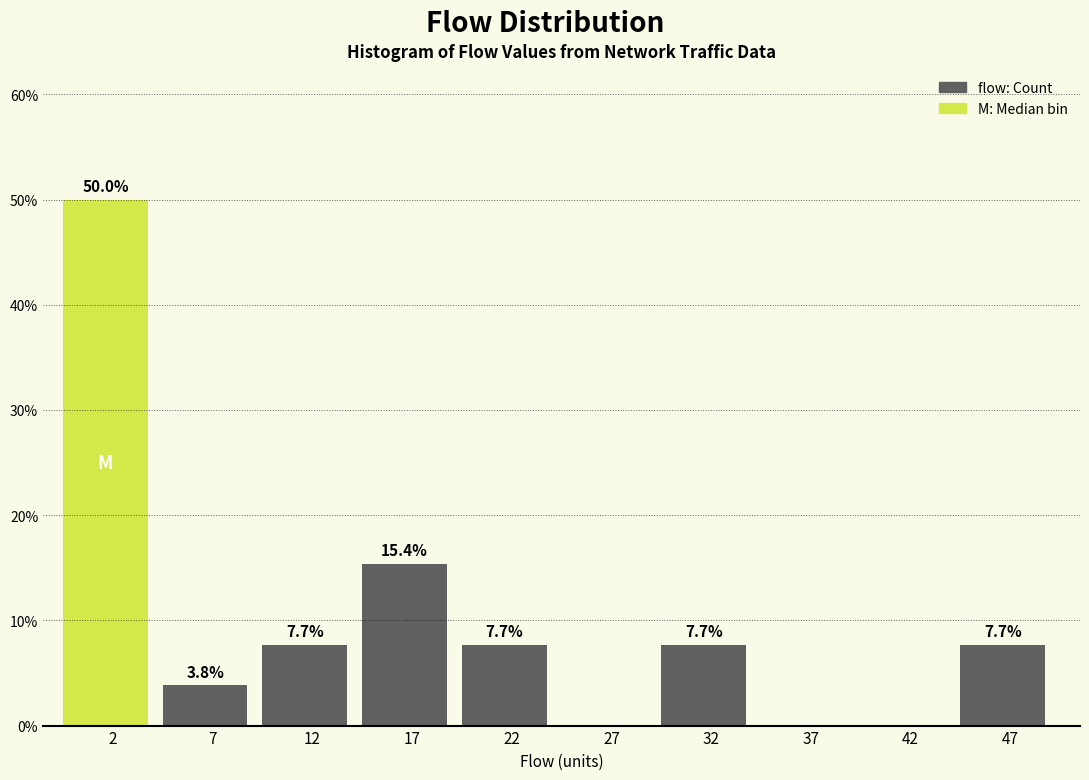

Over which range of the x-axis is the bar tallest?

0 to 5